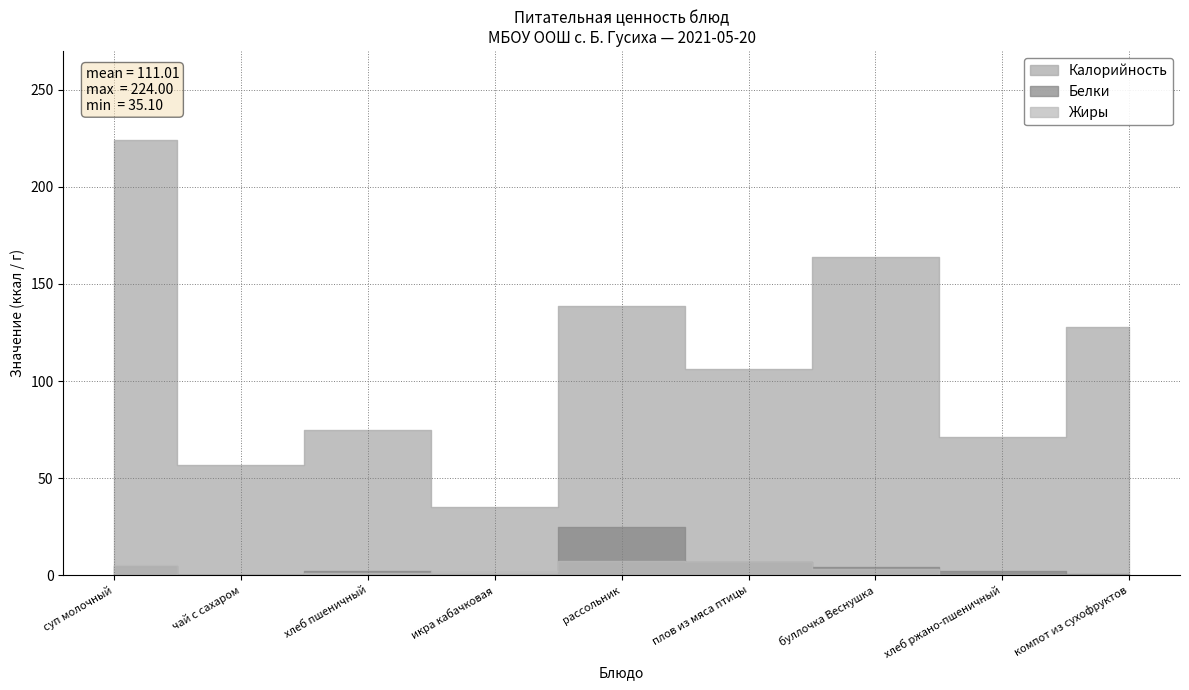

How many positive values does the Жиры series have?

8